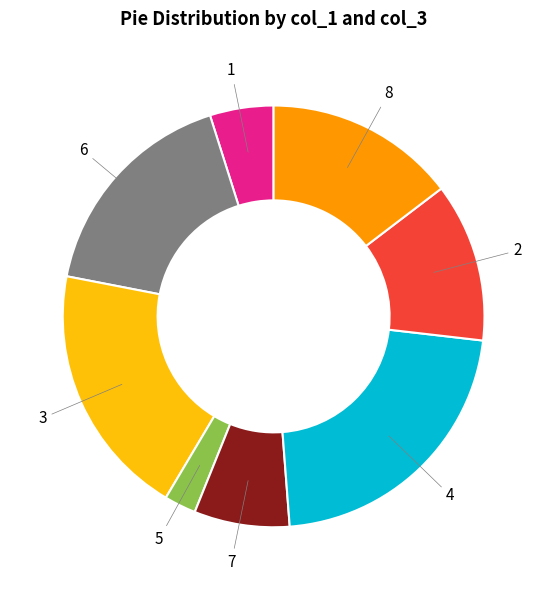

How many slices are in this pie chart?

8